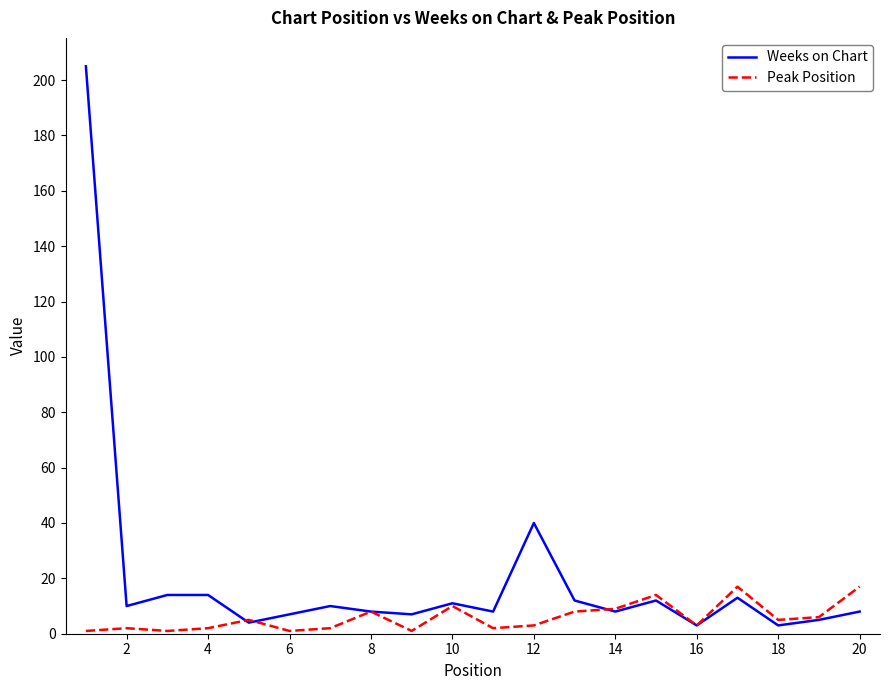

What is the minimum value shown in the chart?

1